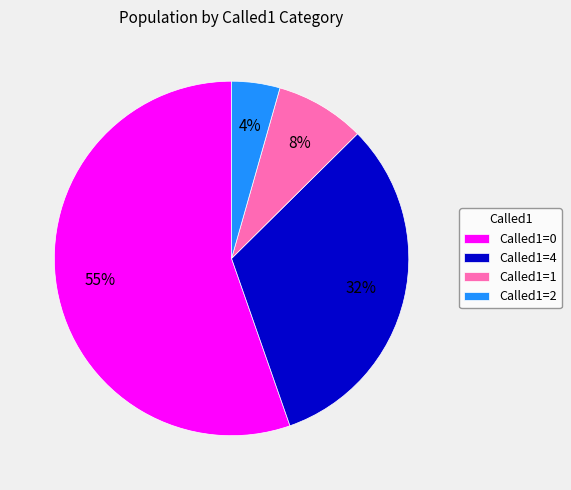

What percentage is the Called1=1 slice, to the nearest percent?

8%